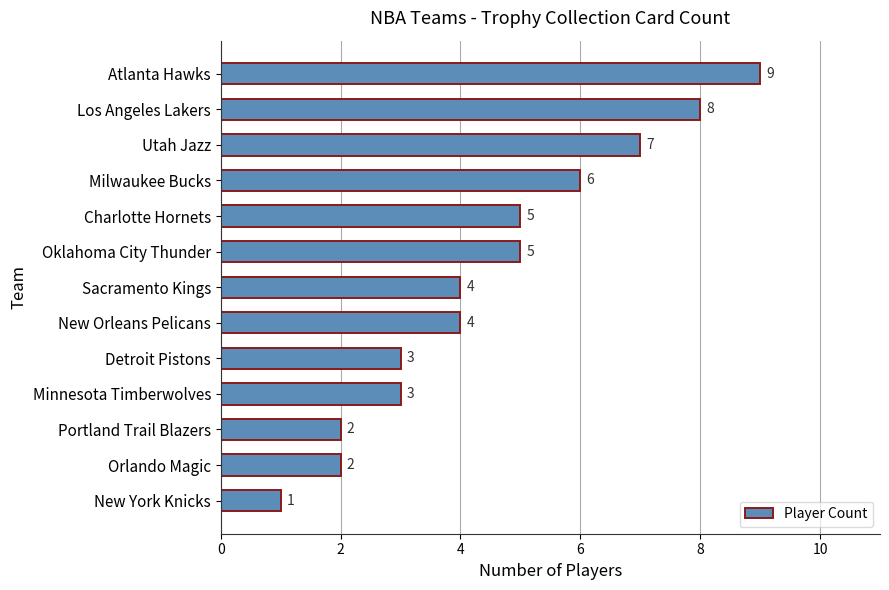

How many values are between 3 and 6?

7